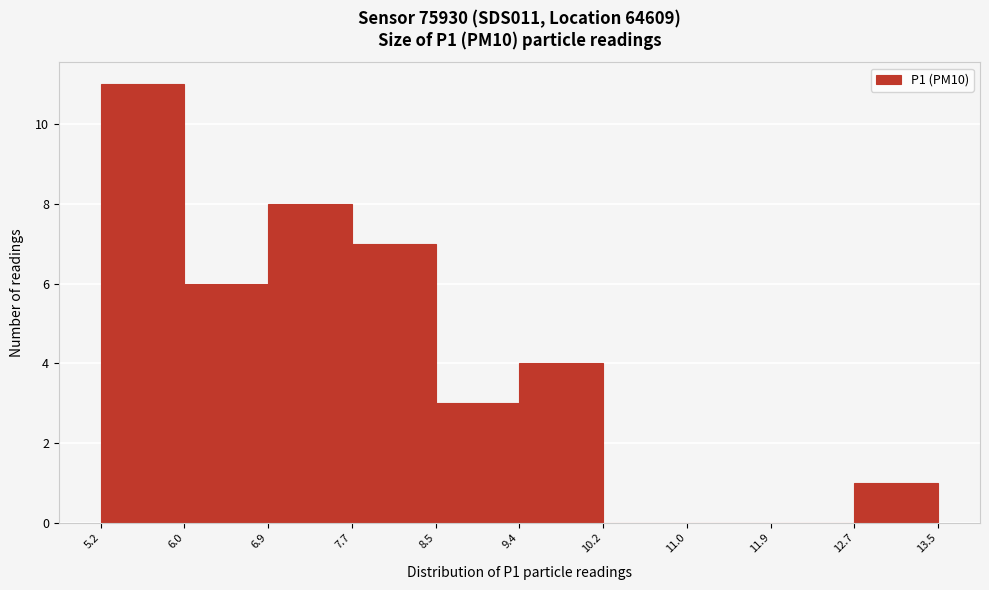

What is the height of the bar covering 12.7 to 13.5 on the x-axis? The values are not printed on the chart, so give them approximately, as read against the axis.

1